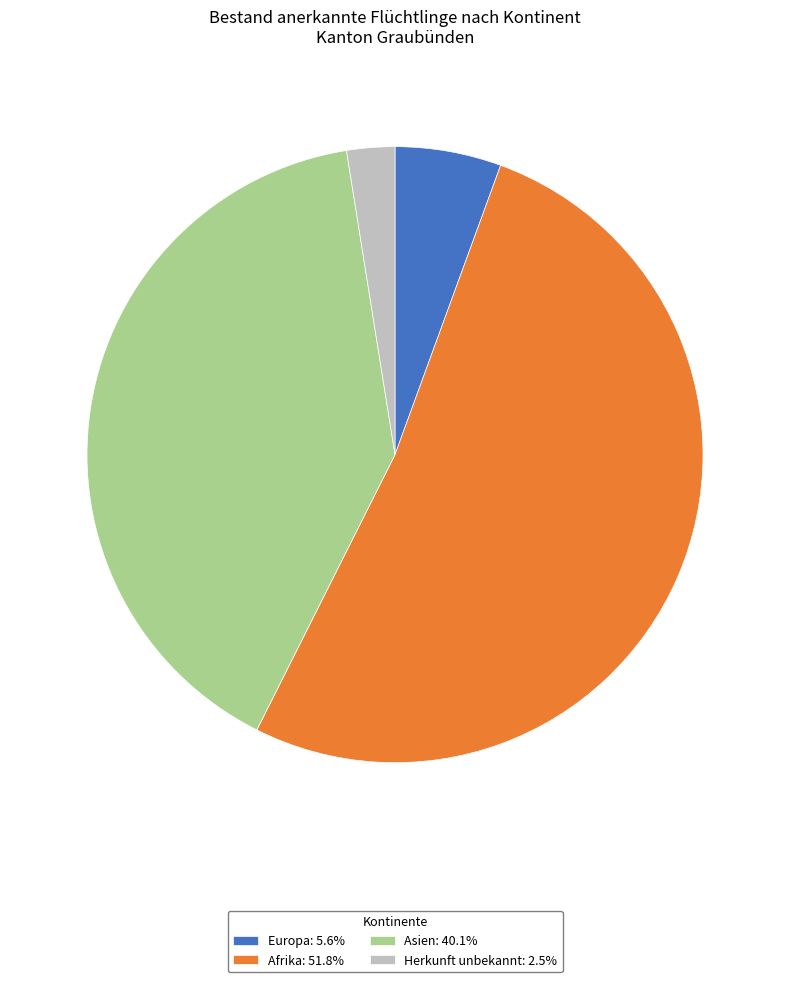

True or false: Europa accounts for 20% of the total.

False